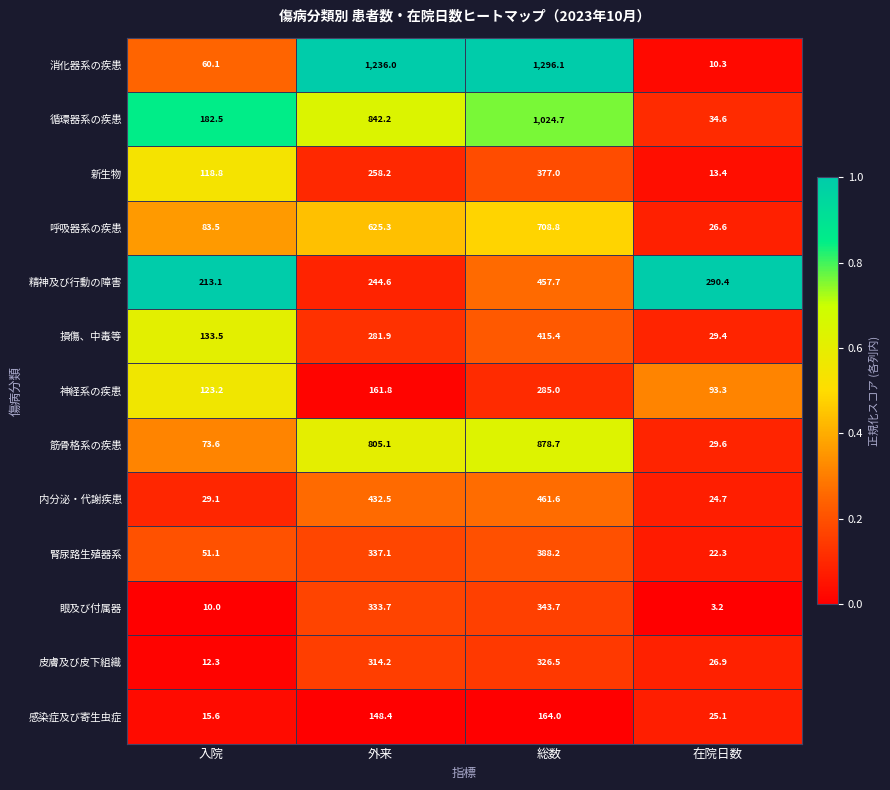

Which series has the largest total across all categories?

消化器系の疾患